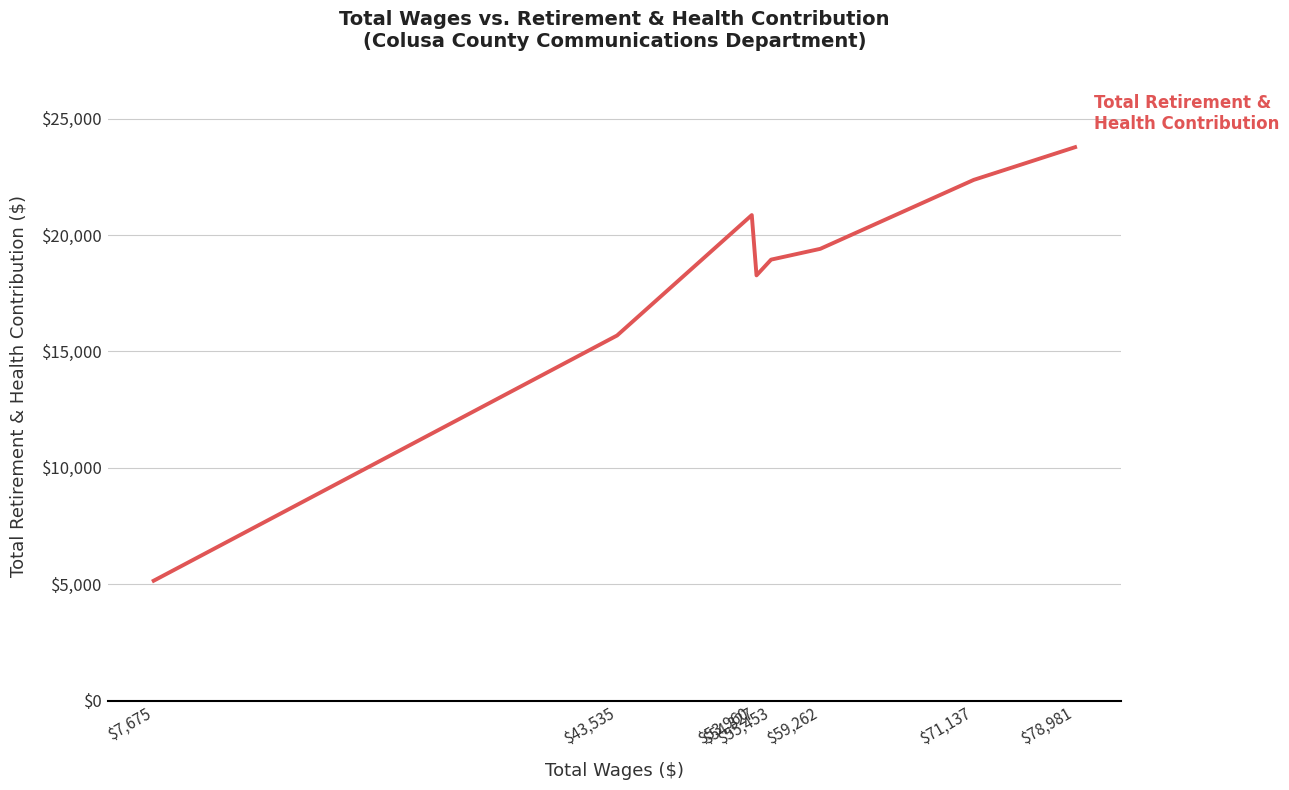

How many lines are shown in the chart?

1